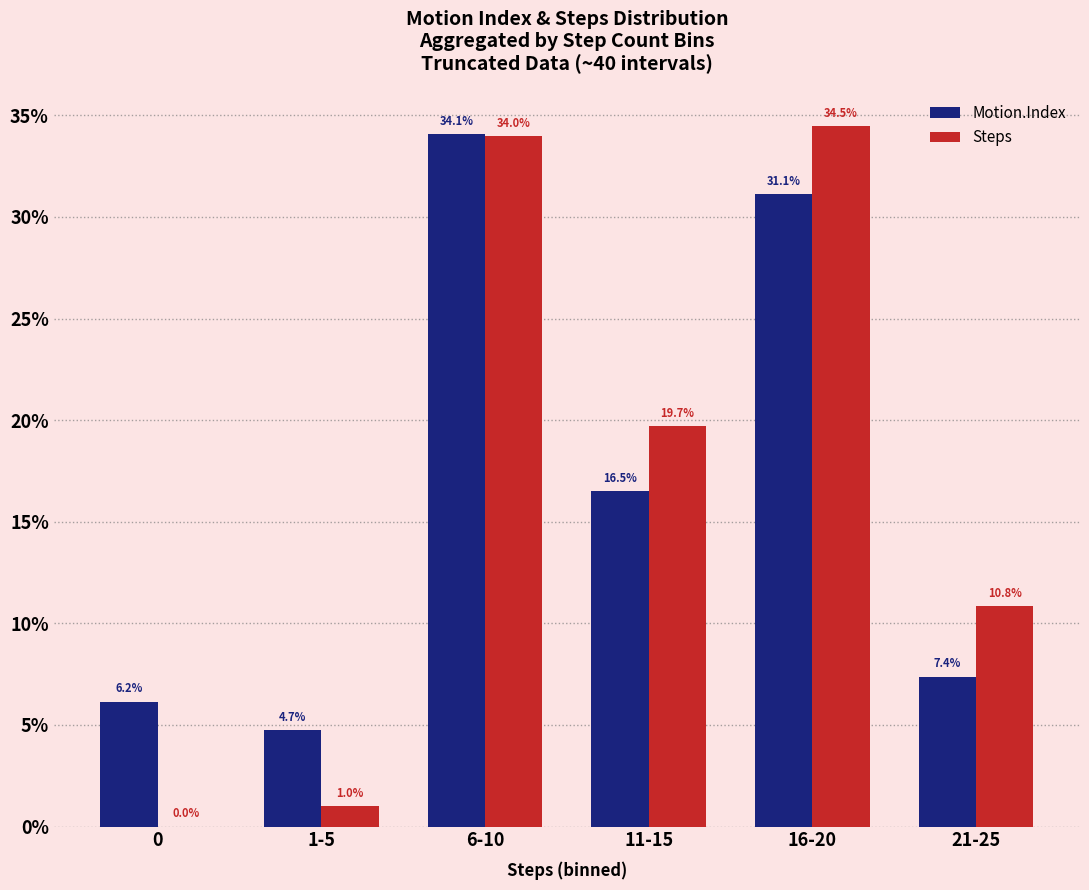

What is the average value of the Steps series?

16.7